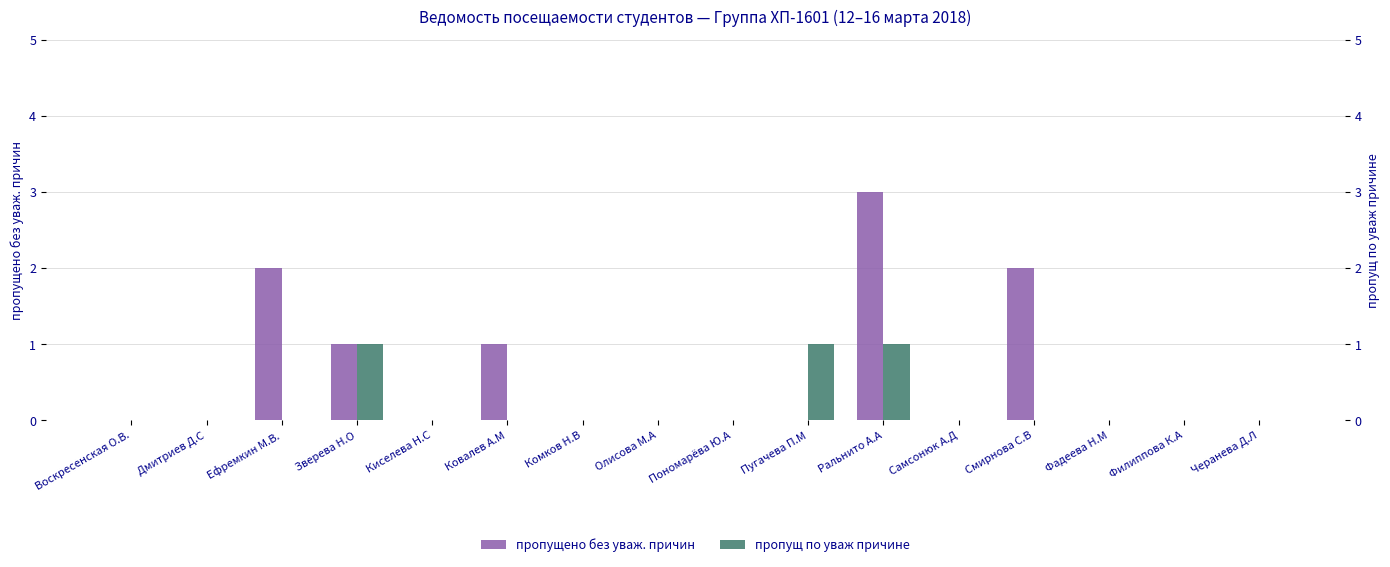

What position from the left is Комков Н.В?

7